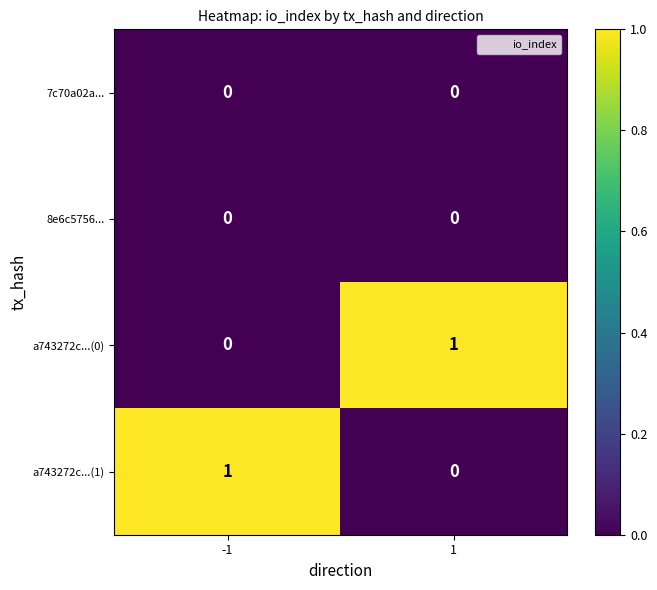

Is the value of a743272c...(1) at -1 greater than the value of 7c70a02a... at 1?

Yes